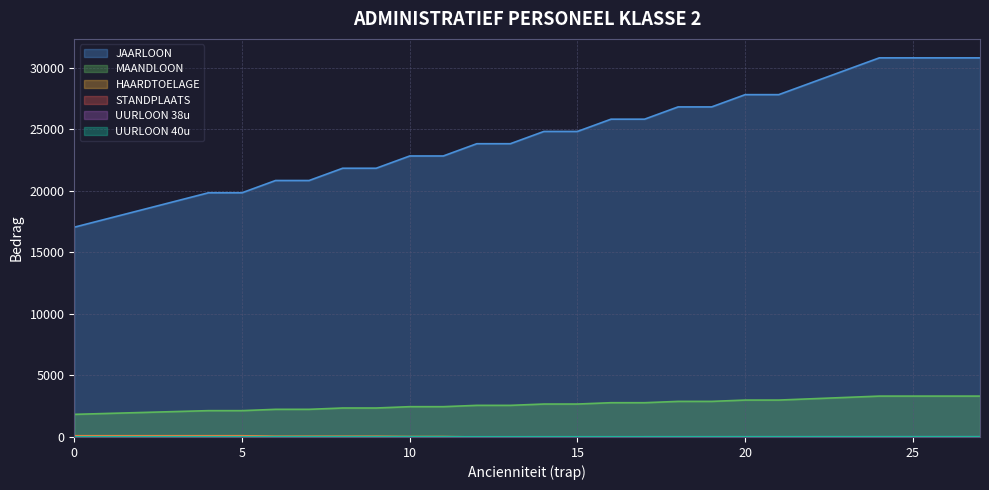

At how many categories does at least one series exceed 19618?

24